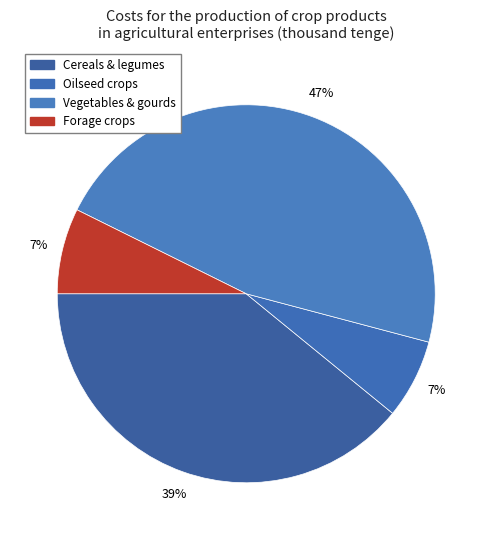

Combined, what portion of the pie is Forage crops and Vegetables & gourds?

54.1%